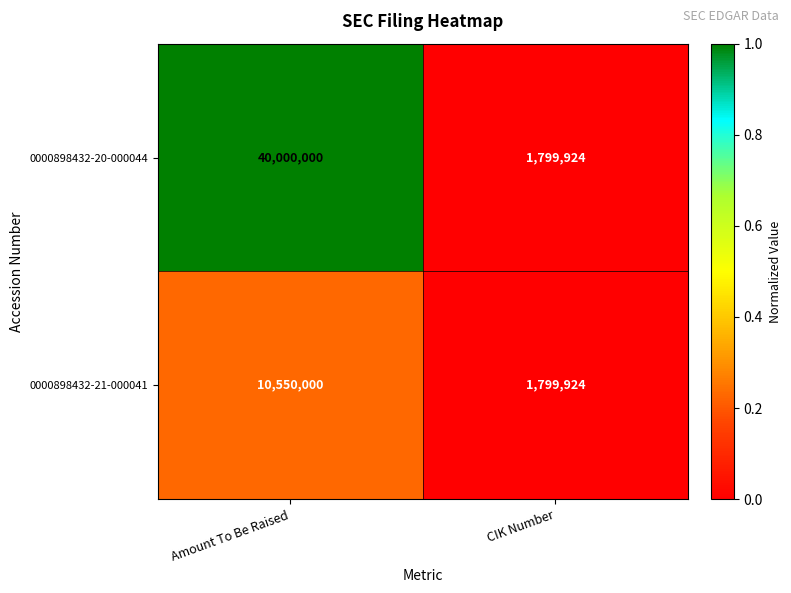

The value of 0000898432-20-000044 at CIK Number is 3019945. True or false?

False